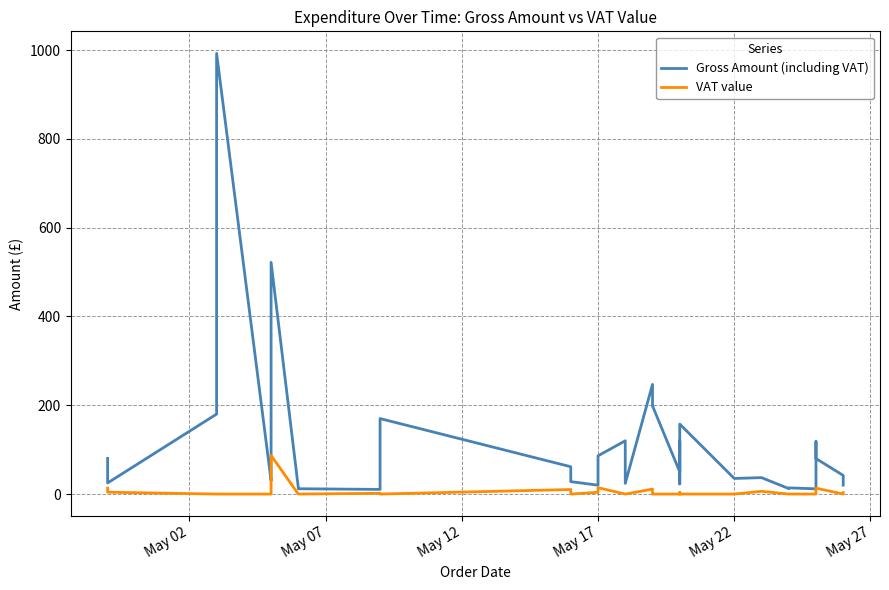

Reading left to right, list all the values displayed in this chart.

Gross Amount (including VAT): 80.4	25.0	180.1	992.5	30.0	49.0	521.9	14.0	12.0	10.5	170.0	61.6	28.0	20.0	86.1	120.0	24.0	247.0	198.6	50.0	120.0	22.8	157.6	35.1	37.0	12.4	14.0	11.8	118.4	80.0	42.0	20.0	20.0
VAT value: 13.4	4.2	0.0	0.0	0.0	0.0	87.0	0.0	0.0	1.8	0.0	10.3	0.0	4.0	14.3	0.0	0.0	11.2	0.0	0.0	0.0	3.8	0.0	0.0	6.2	0.0	0.0	0.0	0.0	13.3	0.0	3.3	3.3